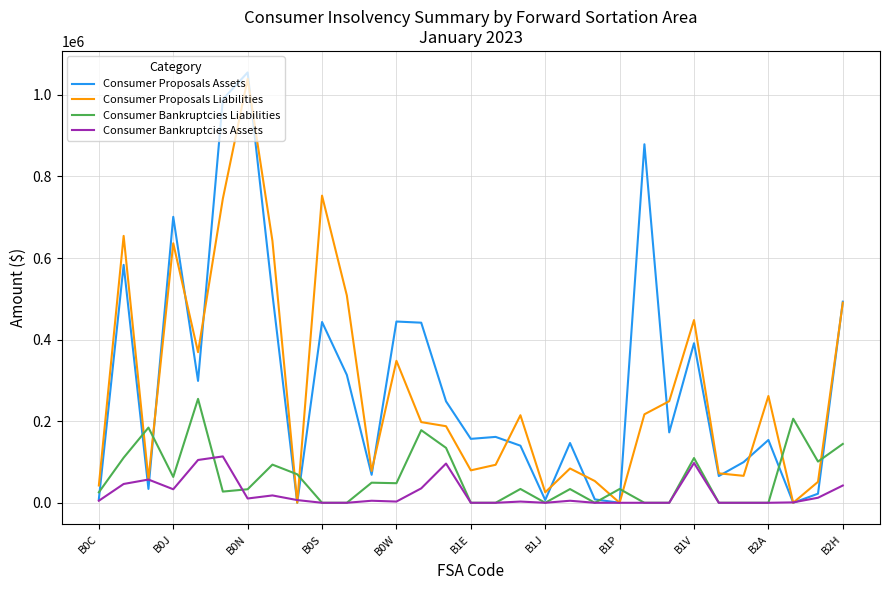

What is the highest value of the Consumer Bankruptcies Liabilities series?

254713.0